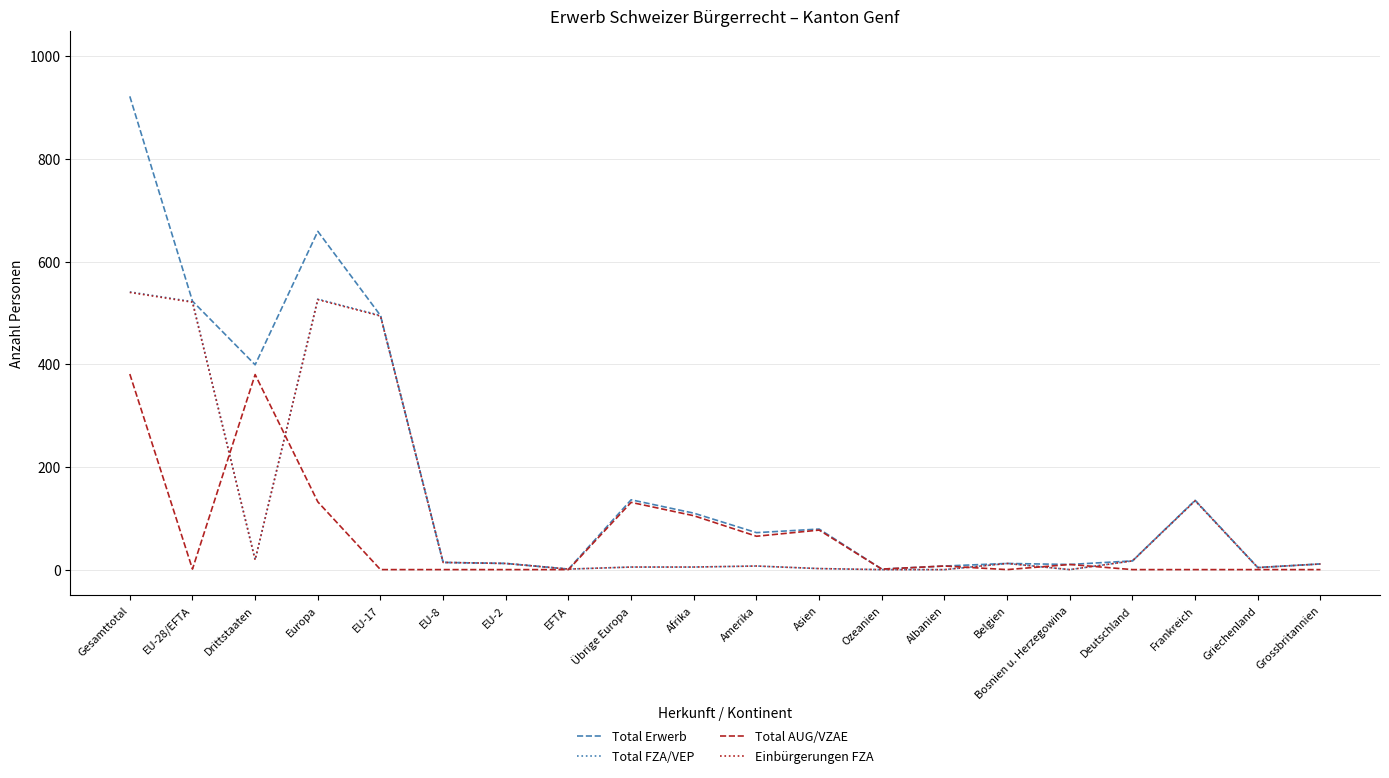

How many lines are shown in the chart?

4